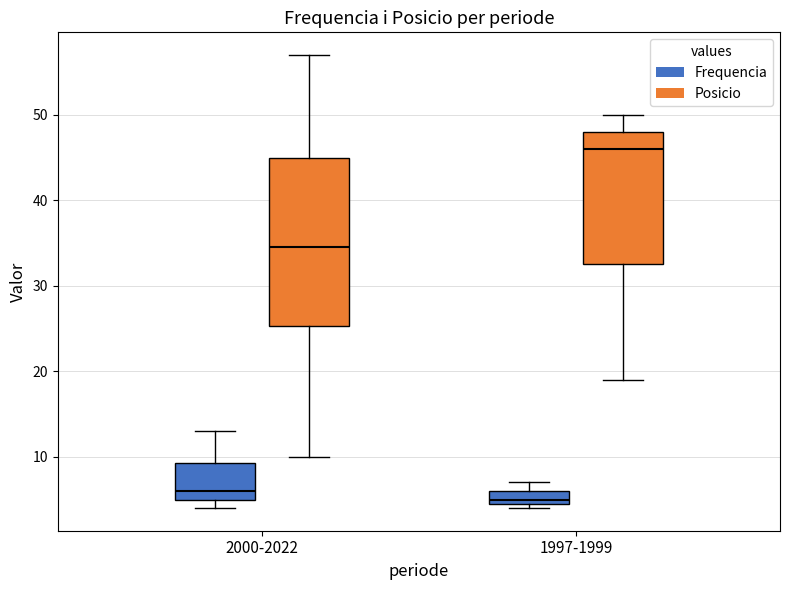

Where does the upper whisker of the box for 1997-1999 (Posicio) end on the y-axis? The values are not printed on the chart, so give them approximately, as read against the axis.

50